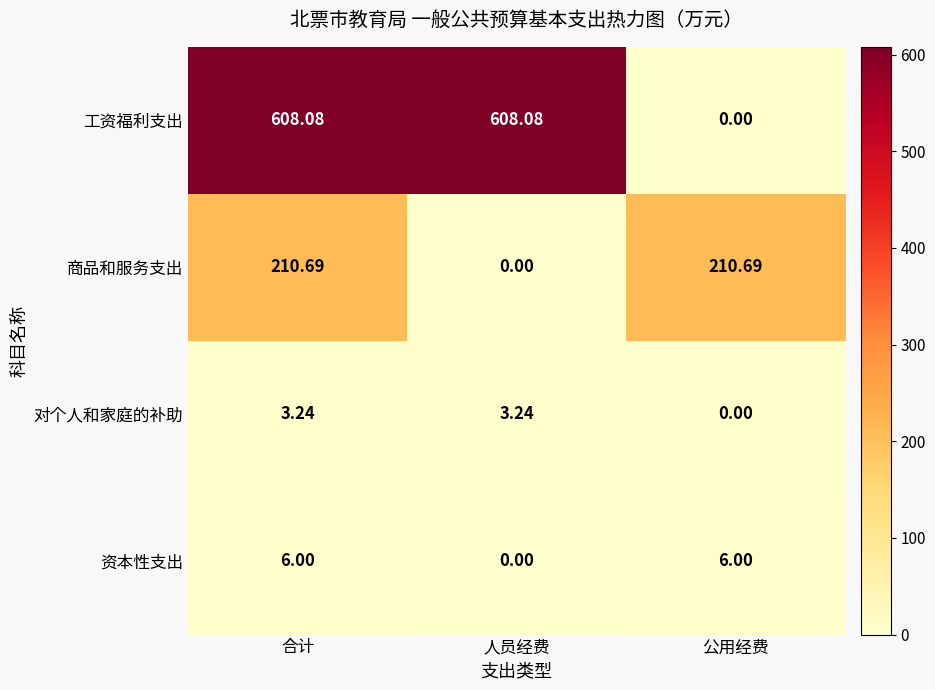

At which label is 商品和服务支出 closest to 105?

人员经费